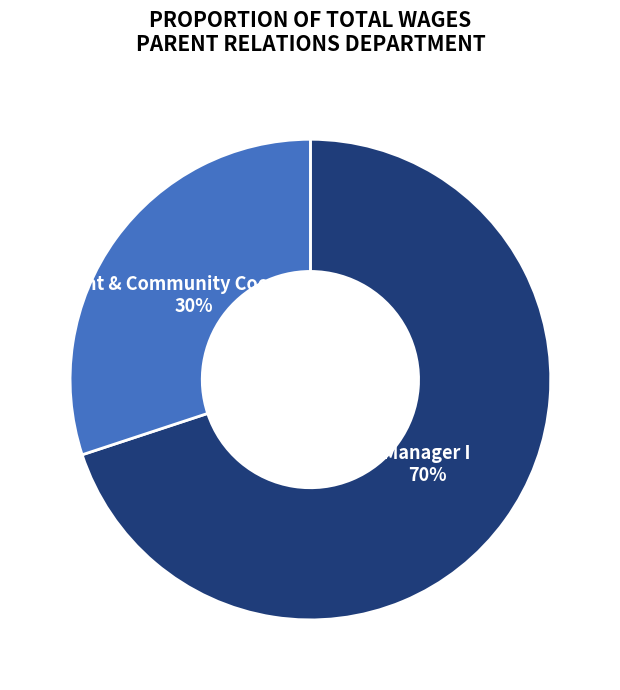

True or false: Parent & Community Coordinator accounts for 30% of the total.

True